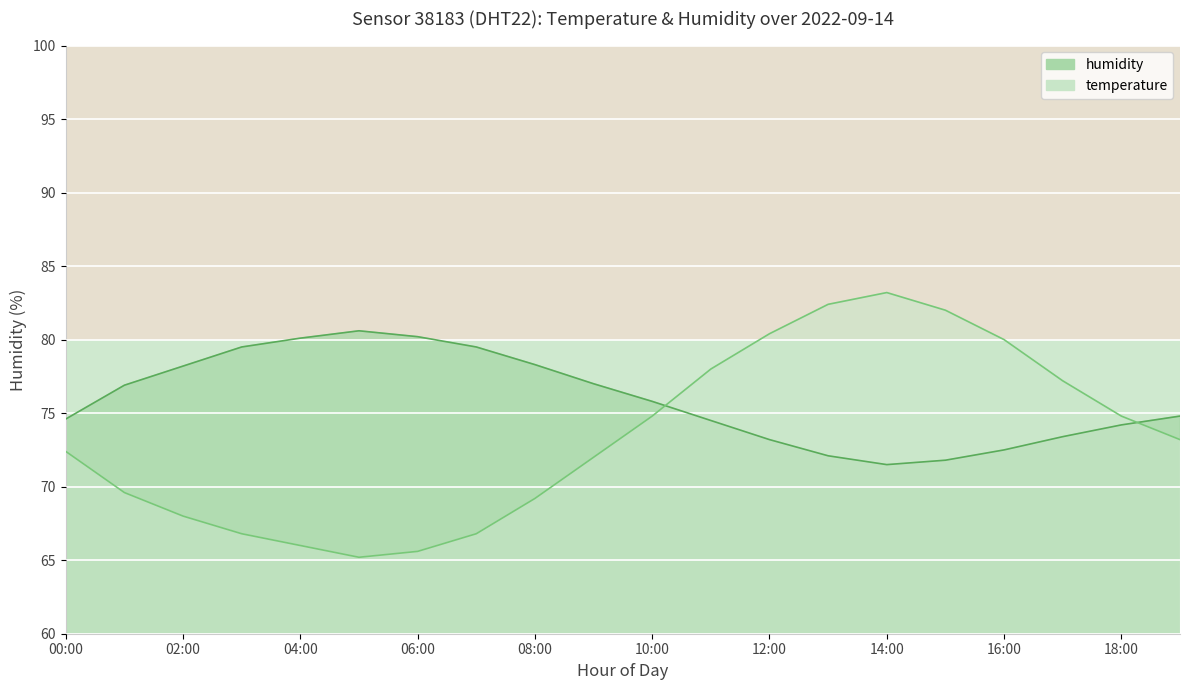

The humidity series shows 38.6 at 09:00. True or false?

False